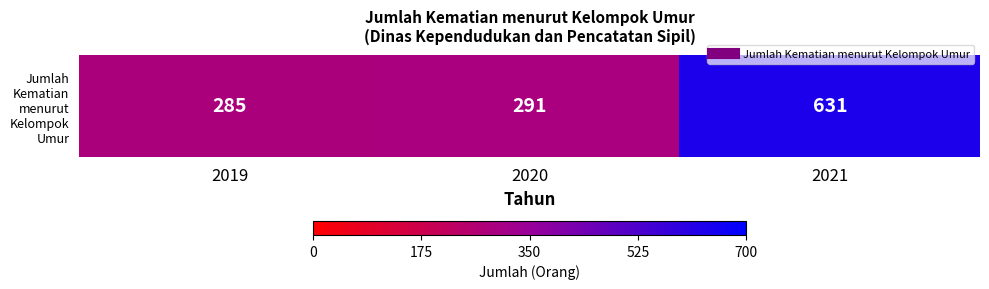

What is the difference between the maximum and minimum values?

346